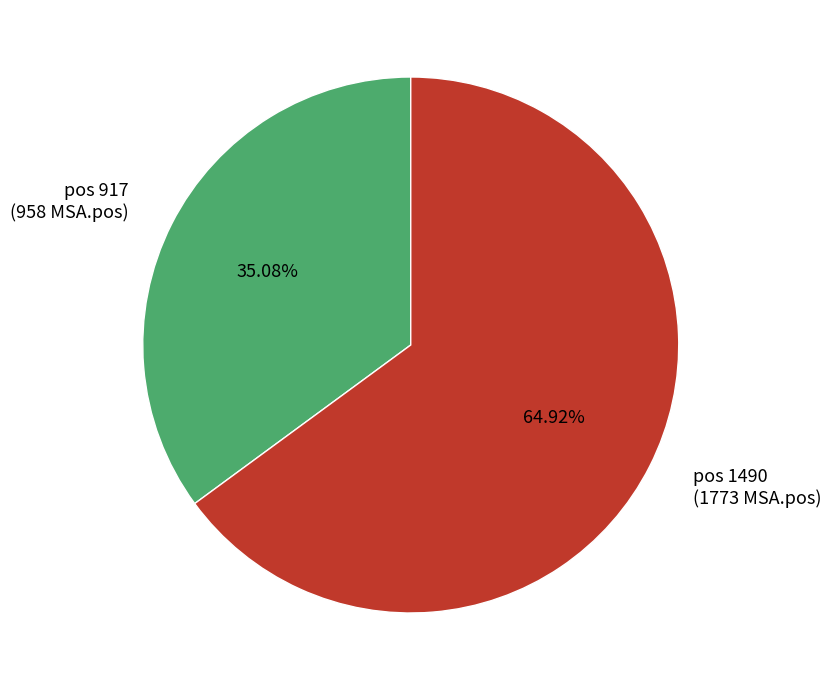

What is the largest slice in the pie chart?

pos 1490 (1773 MSA.pos)